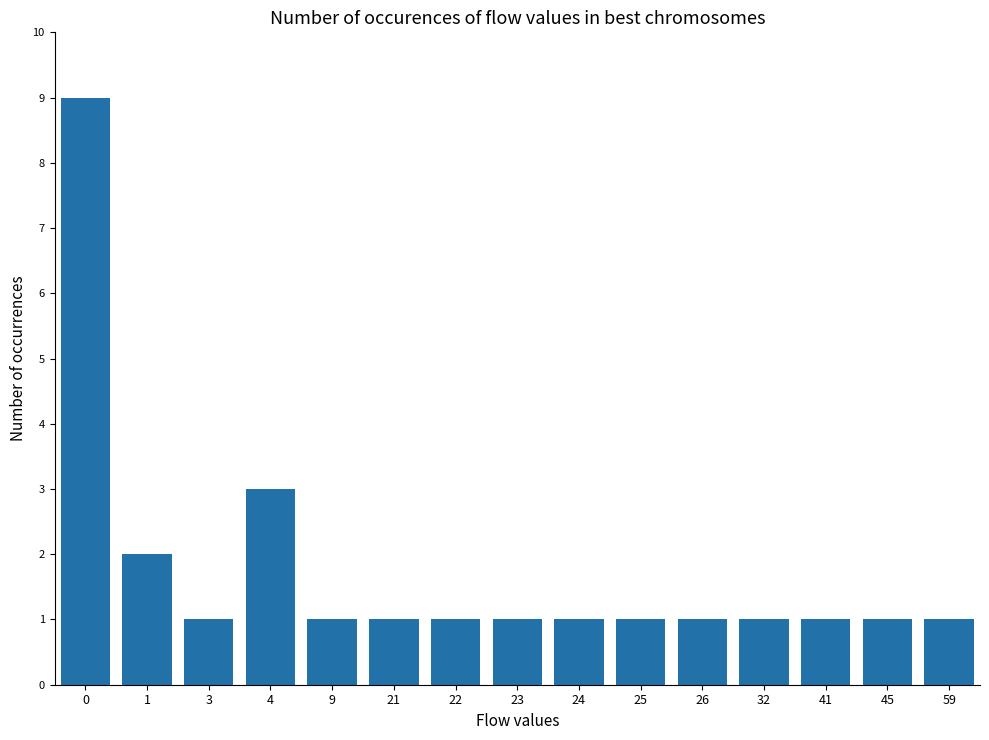

What is the value of the 12th bar from the left?

1